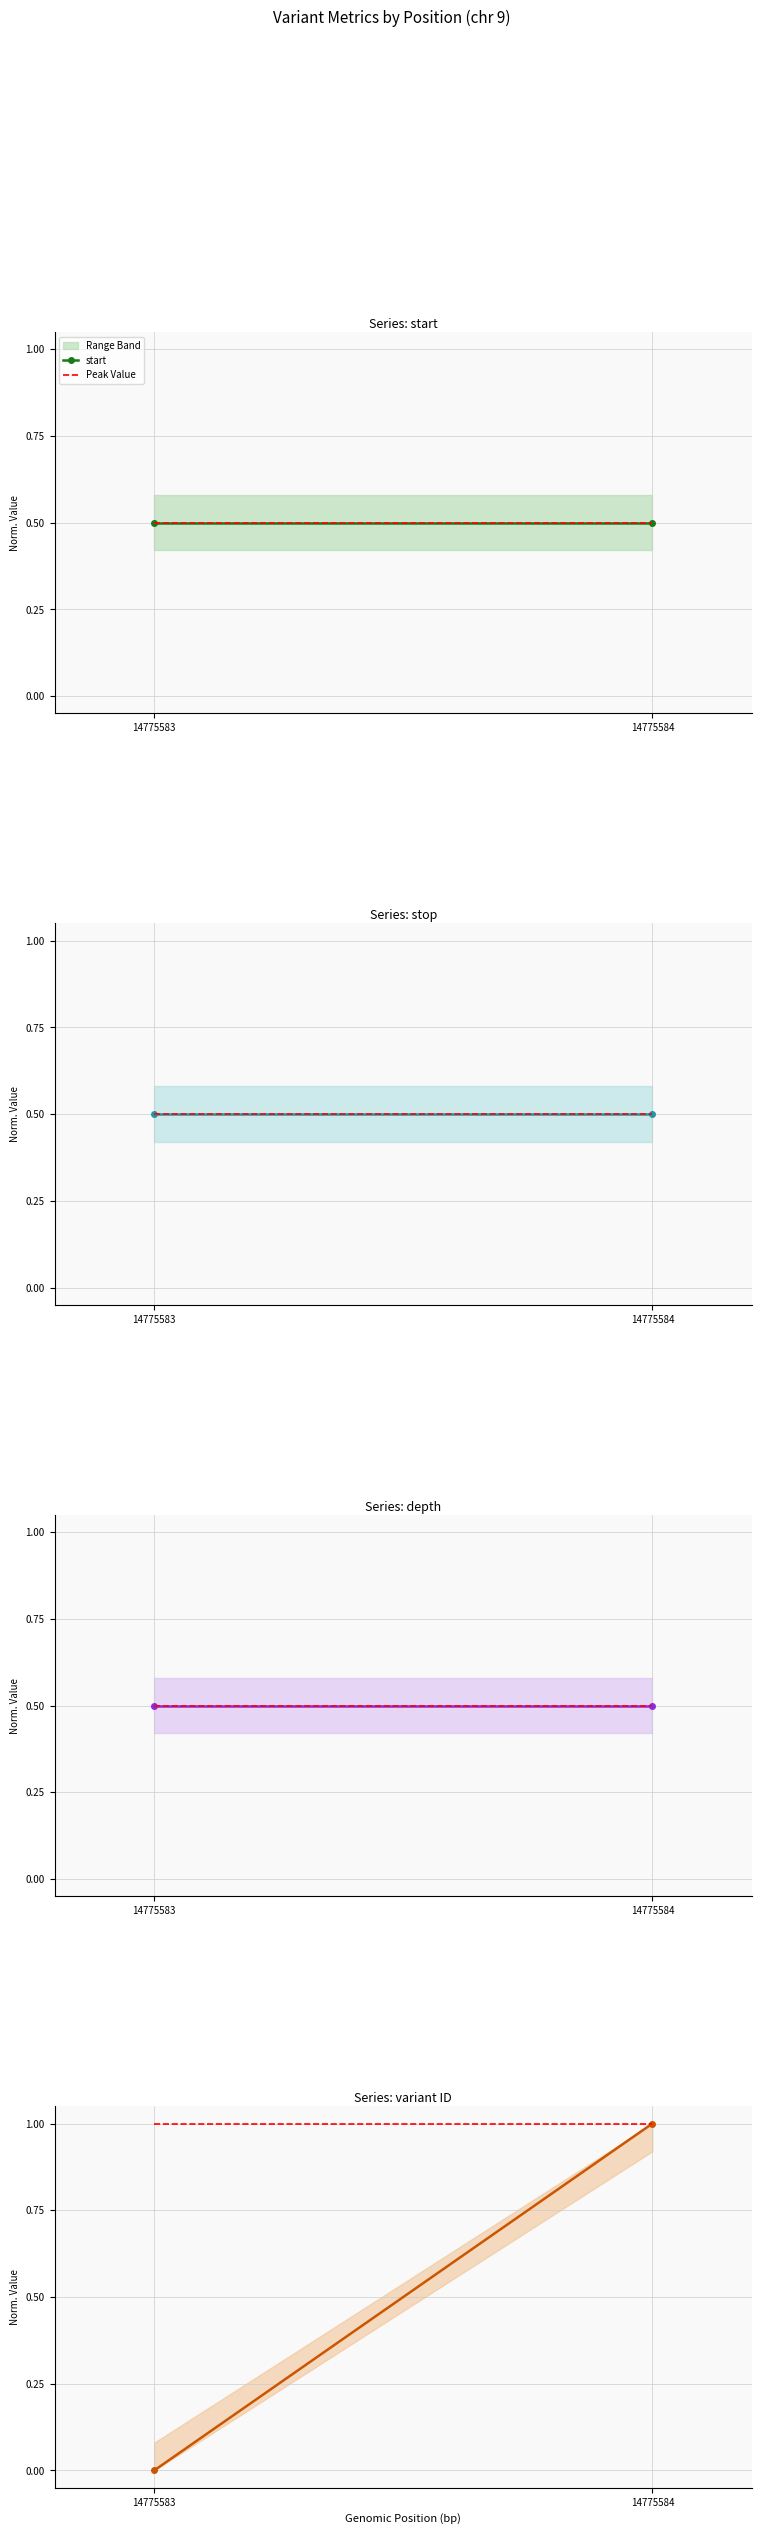

Reading right to left, transcribe all the data shown in this chart.

start: 14775584=0.5	14775583=0.5
stop: 14775584=0.5	14775583=0.5
depth: 14775584=0.5	14775583=0.5
variant ID: 14775584=1.0	14775583=0.0